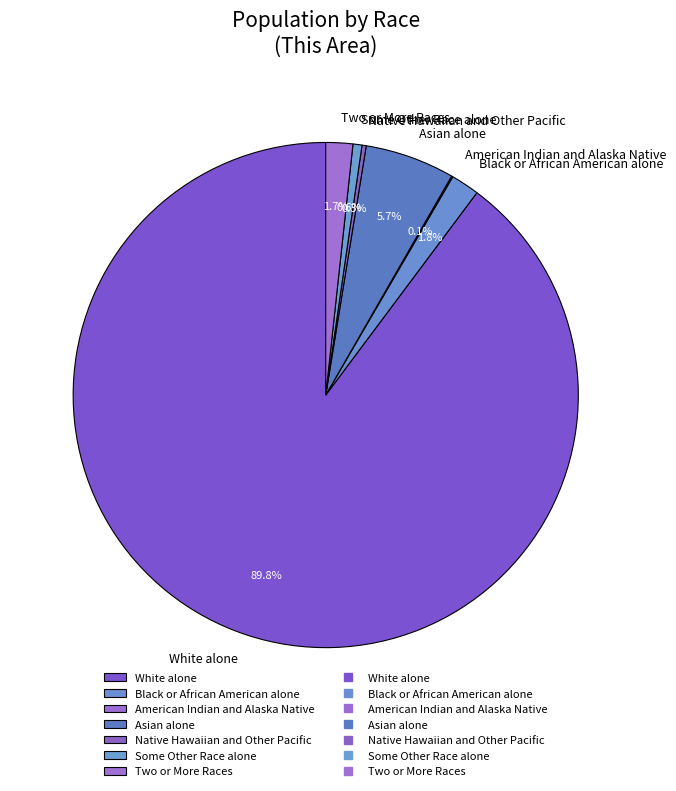

The Some Other Race alone slice represents 1% of the pie. True or false?

True